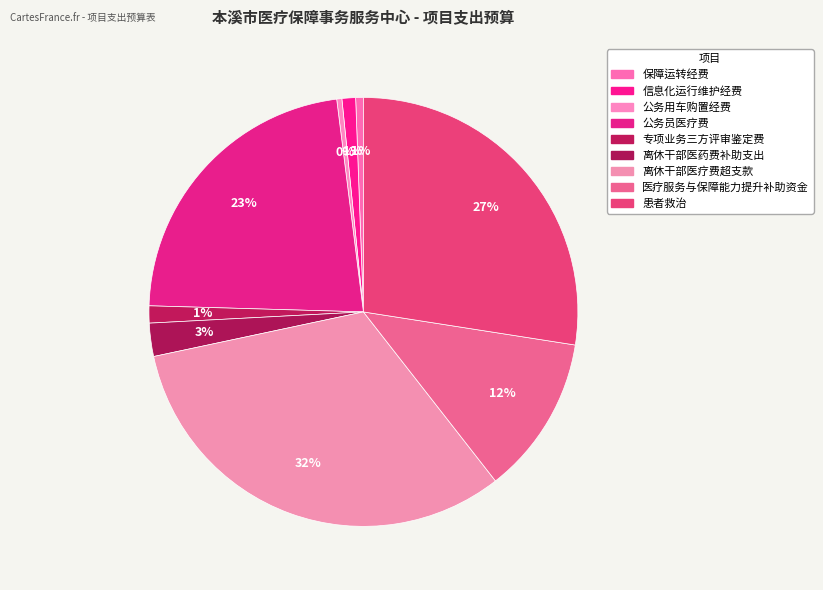

Rank the categories by value from highest to lowest.

离休干部医疗费超支款, 患者救治, 公务员医疗费, 医疗服务与保障能力提升补助资金, 离休干部医药费补助支出, 专项业务三方评审鉴定费, 信息化运行维护经费, 保障运转经费, 公务用车购置经费